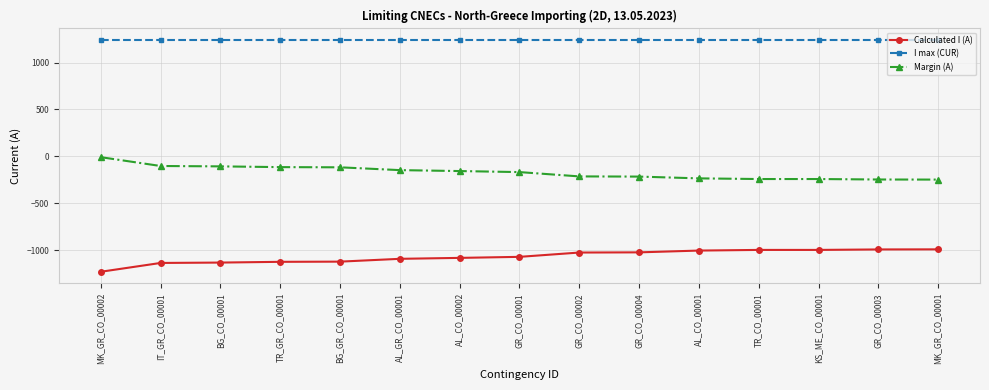

What position from the left is GR_CO_00003?

14